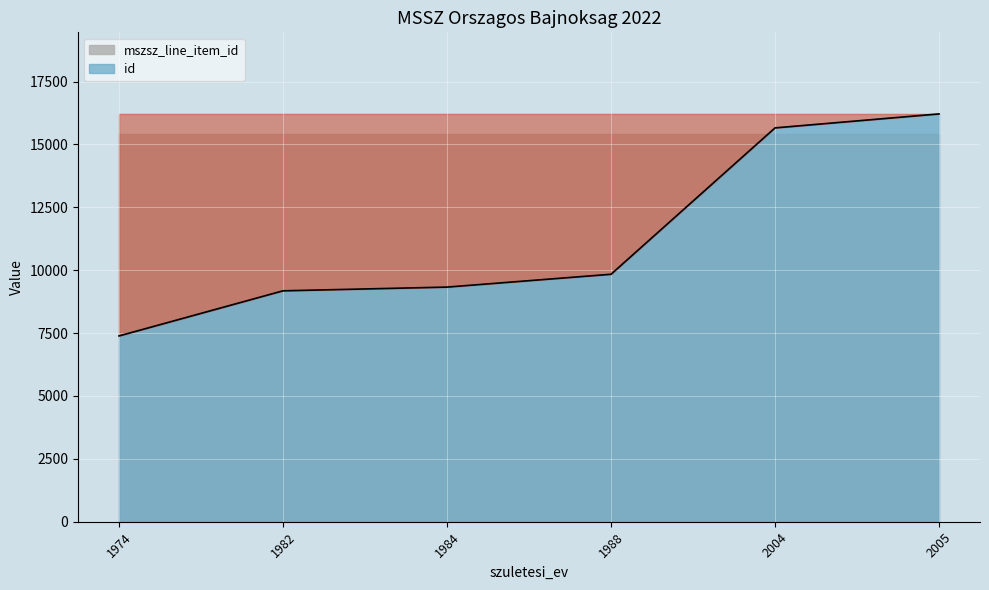

Reading left to right, list all the values displayed in this chart.

1974=7388	1982=9182	1984=9330	1988=9840	2004=15660	2005=16216